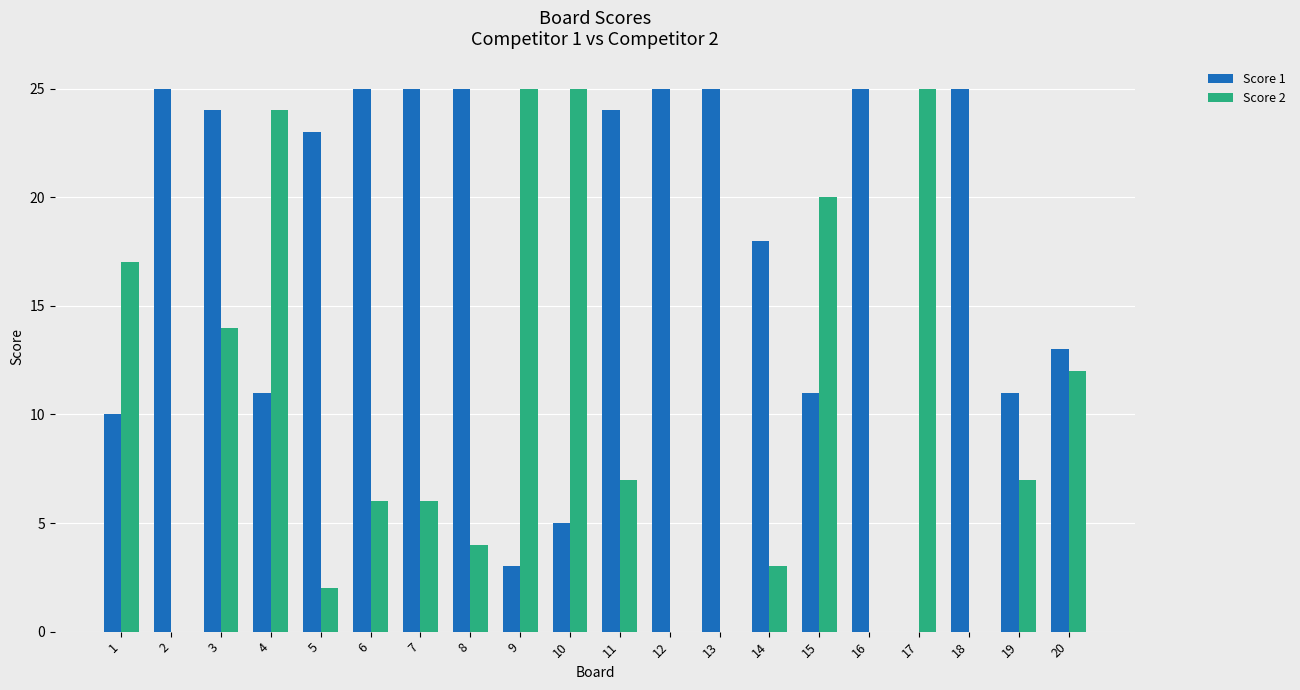

At which category is the sum across all series the highest?

3